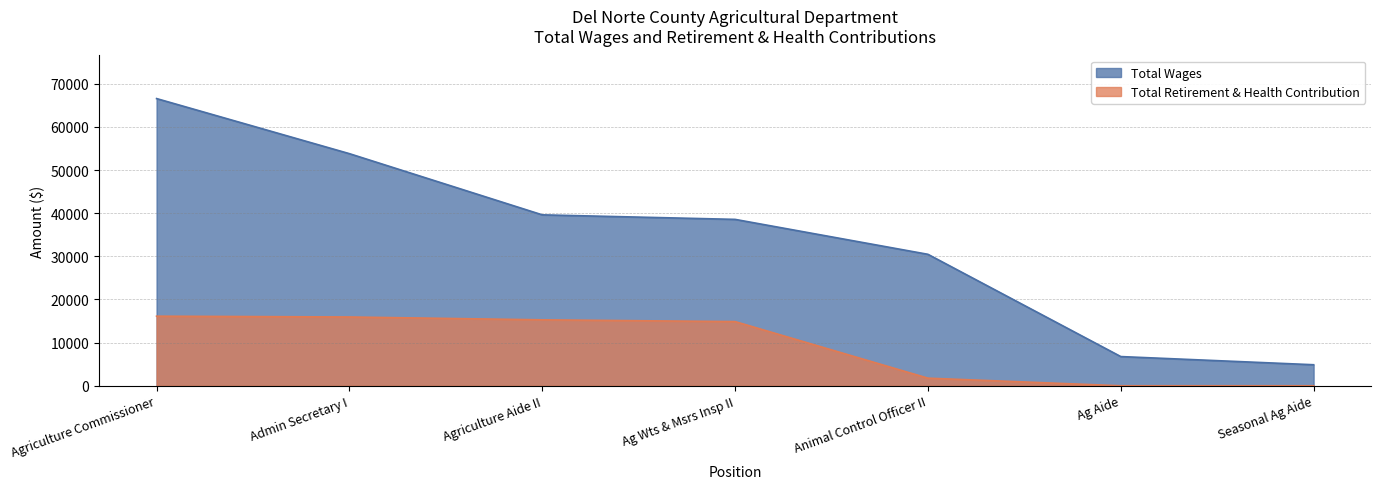

True or false: Total Retirement & Health Contribution and Total Wages cross at least once.

False